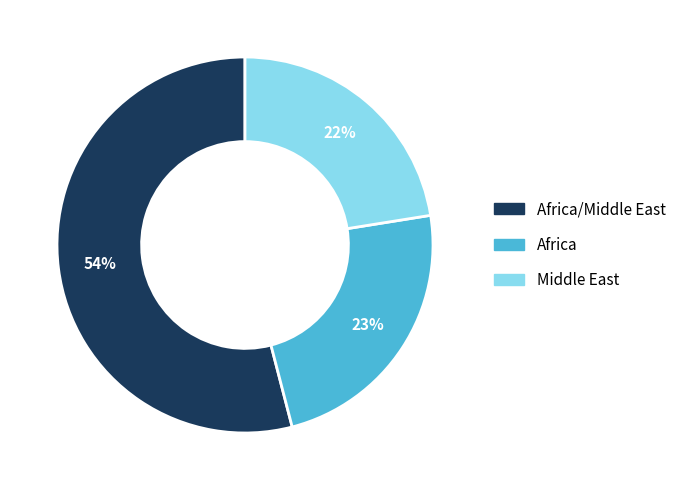

To the nearest percent, what is the difference between the largest and smallest slice percentages?

32%